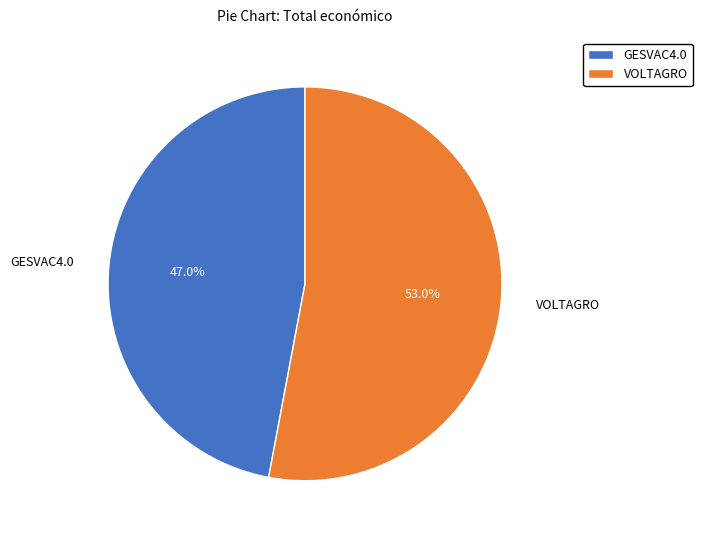

Combined, do GESVAC4.0 and VOLTAGRO account for over 50%?

Yes